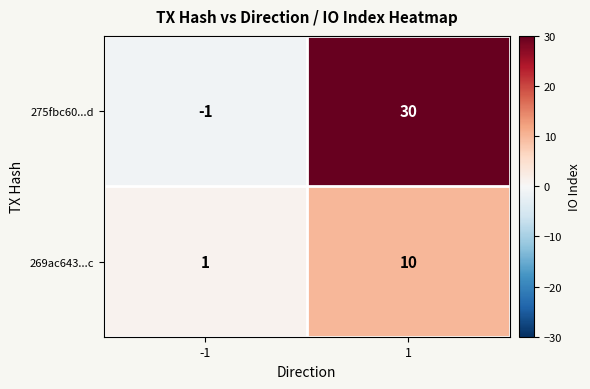

Which series changed the most between -1 and 1?

275fbc60...d